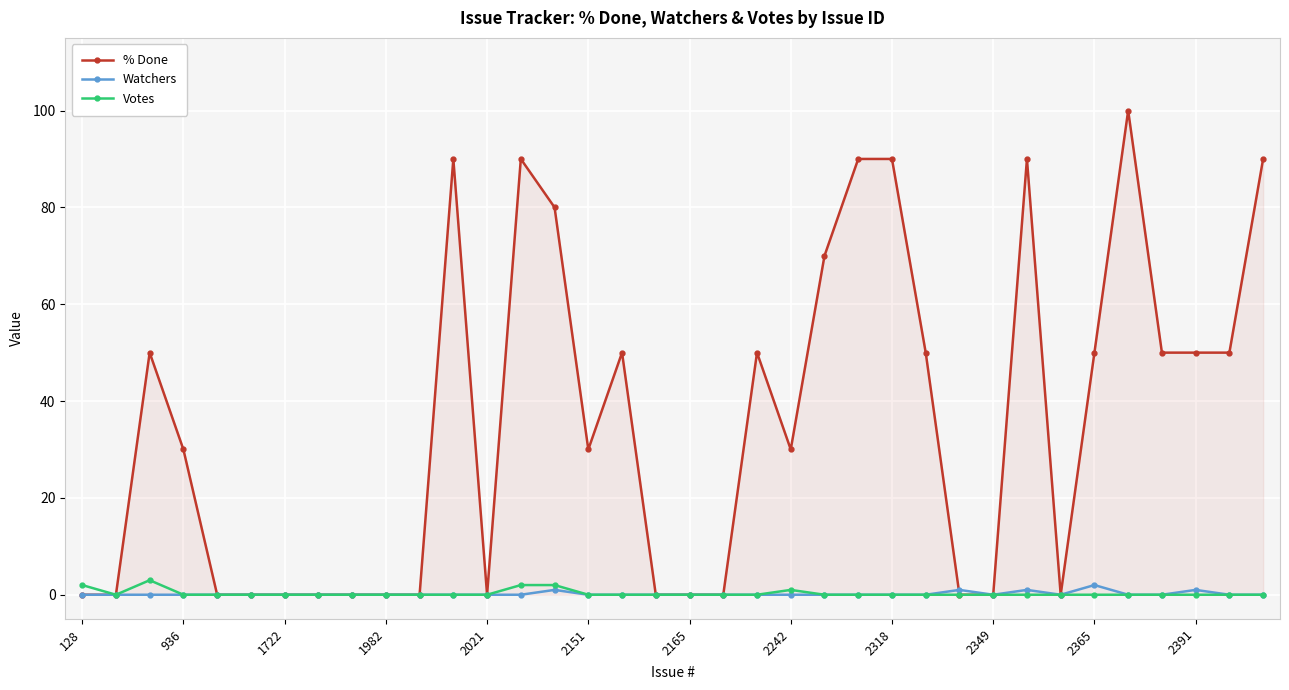

What is the maximum value shown in the chart?

100